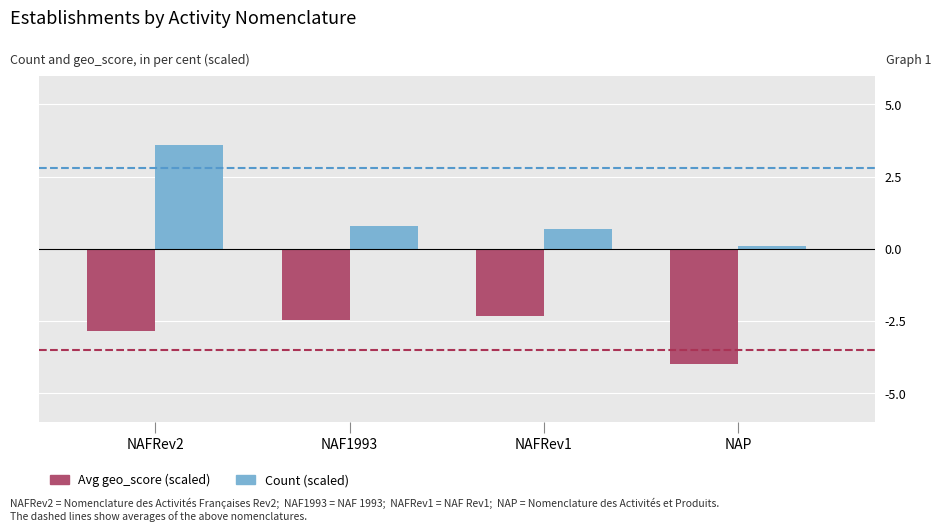

At which category is the sum across all series the highest?

NAFRev2